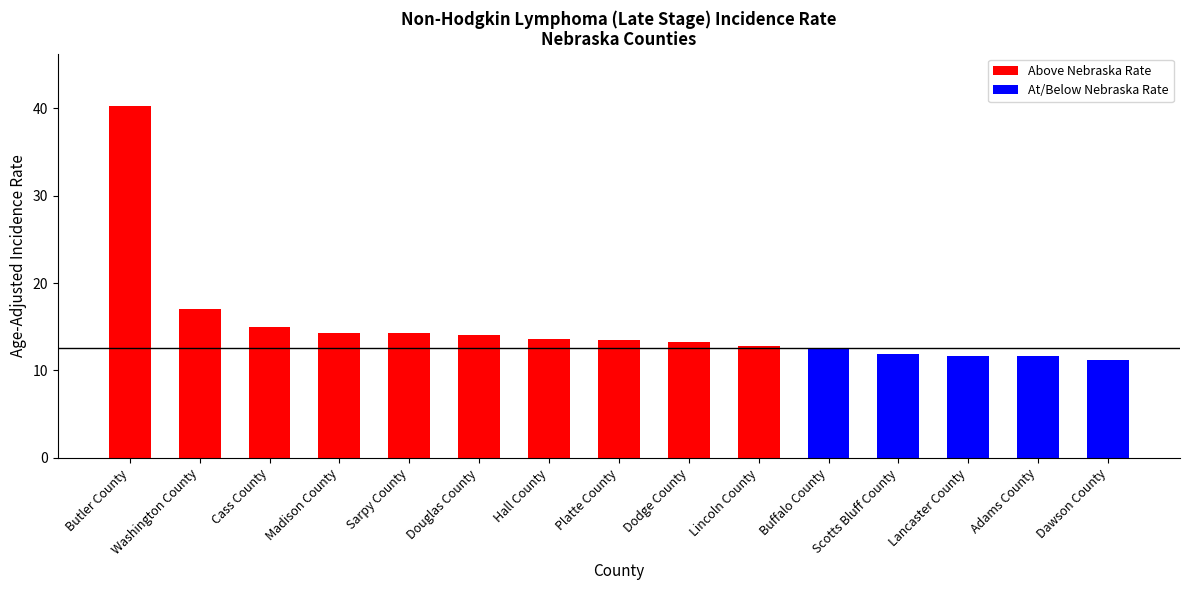

What is the sum of all values?

226.8